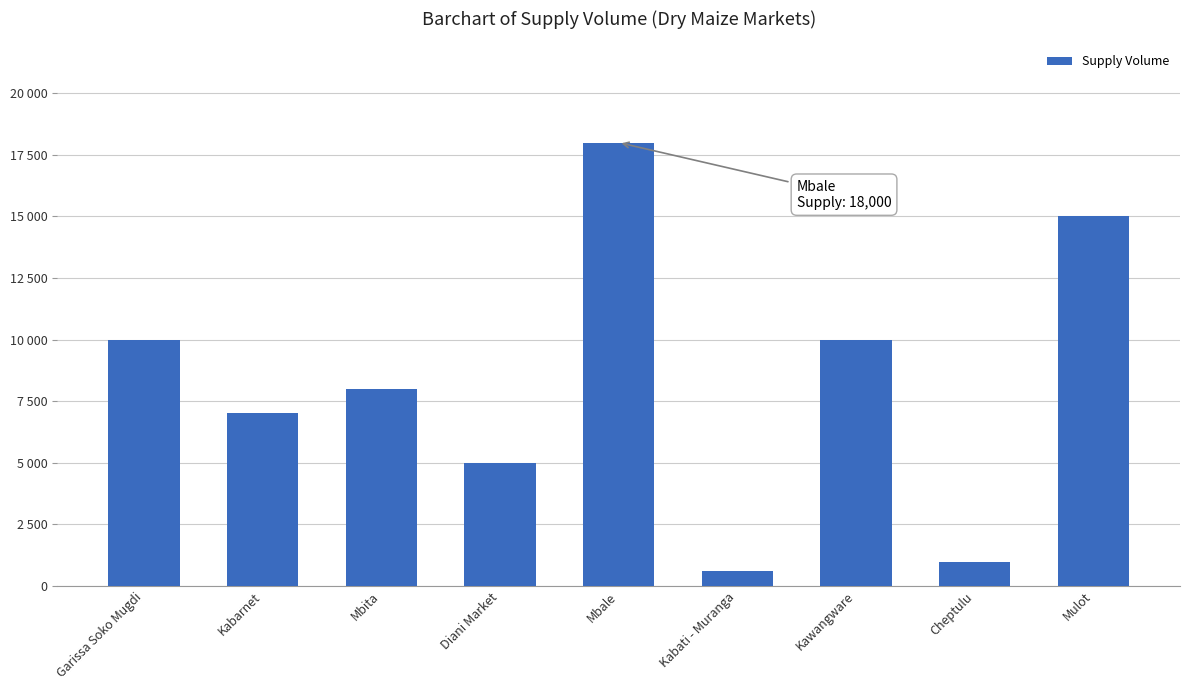

Are the bars horizontal?

No